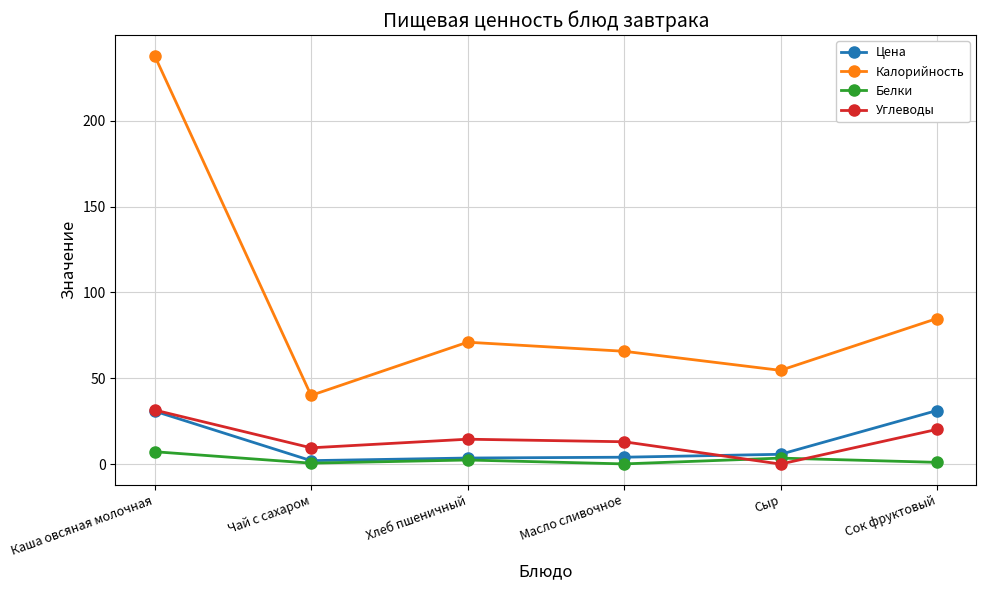

Rank the categories by Калорийность value from lowest to highest.

Чай с сахаром, Сыр, Масло сливочное, Хлеб пшеничный, Сок фруктовый, Каша овсяная молочная